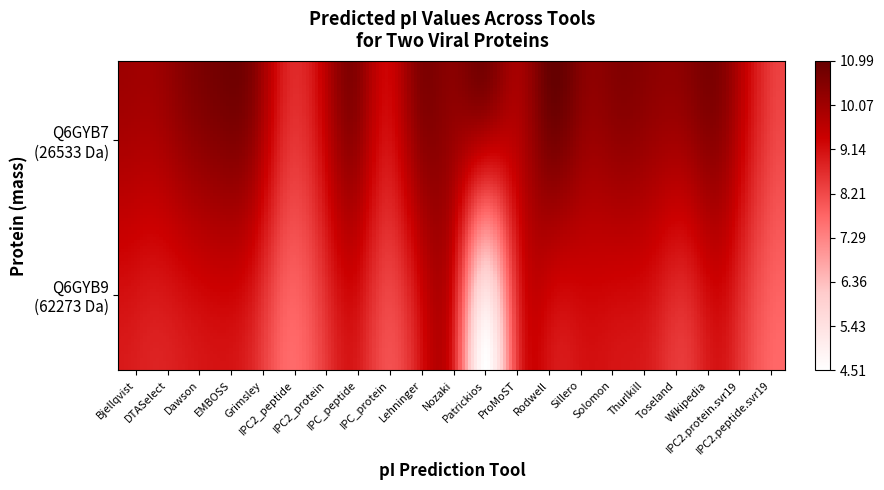

What is the maximum value shown in the chart?

11.0